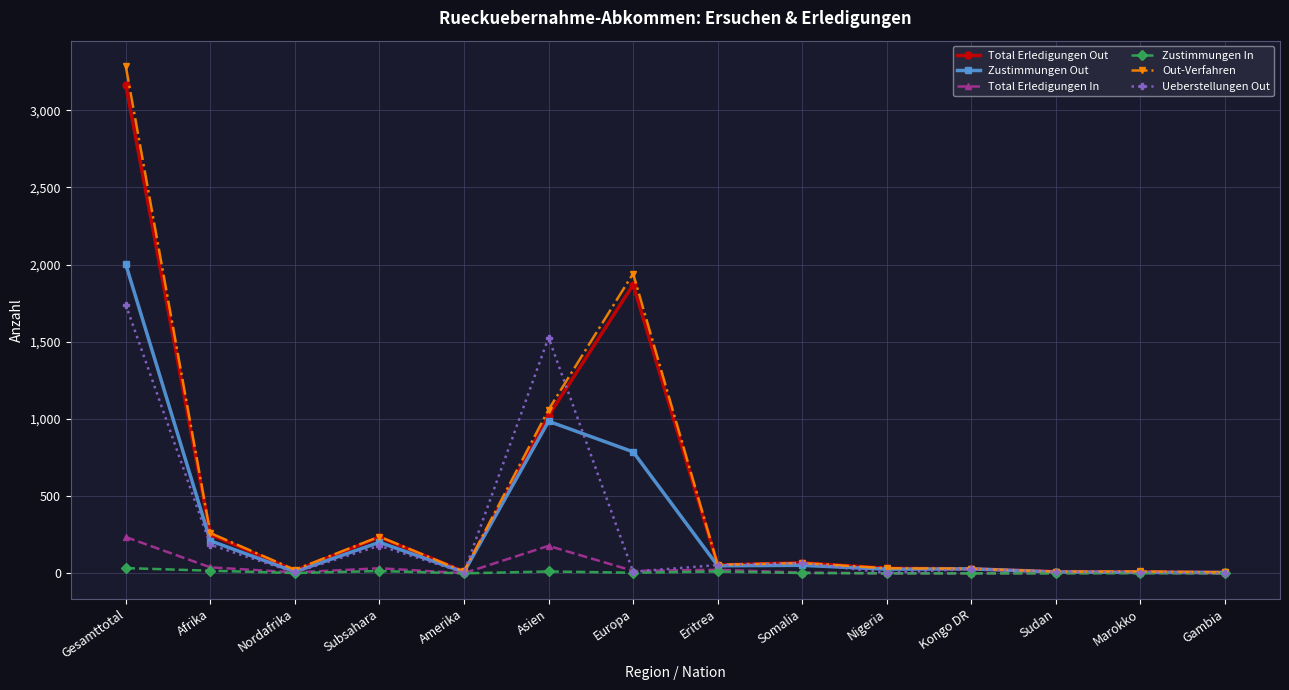

The Zustimmungen Out series shows 2002 at Gesamttotal. True or false?

True